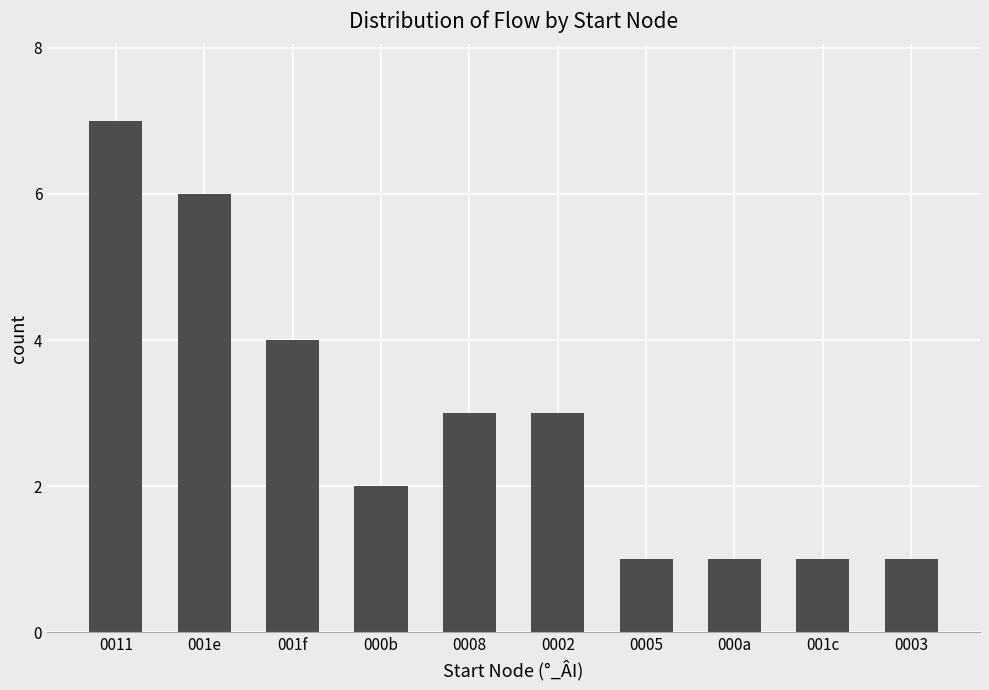

Does the chart contain any negative values?

No